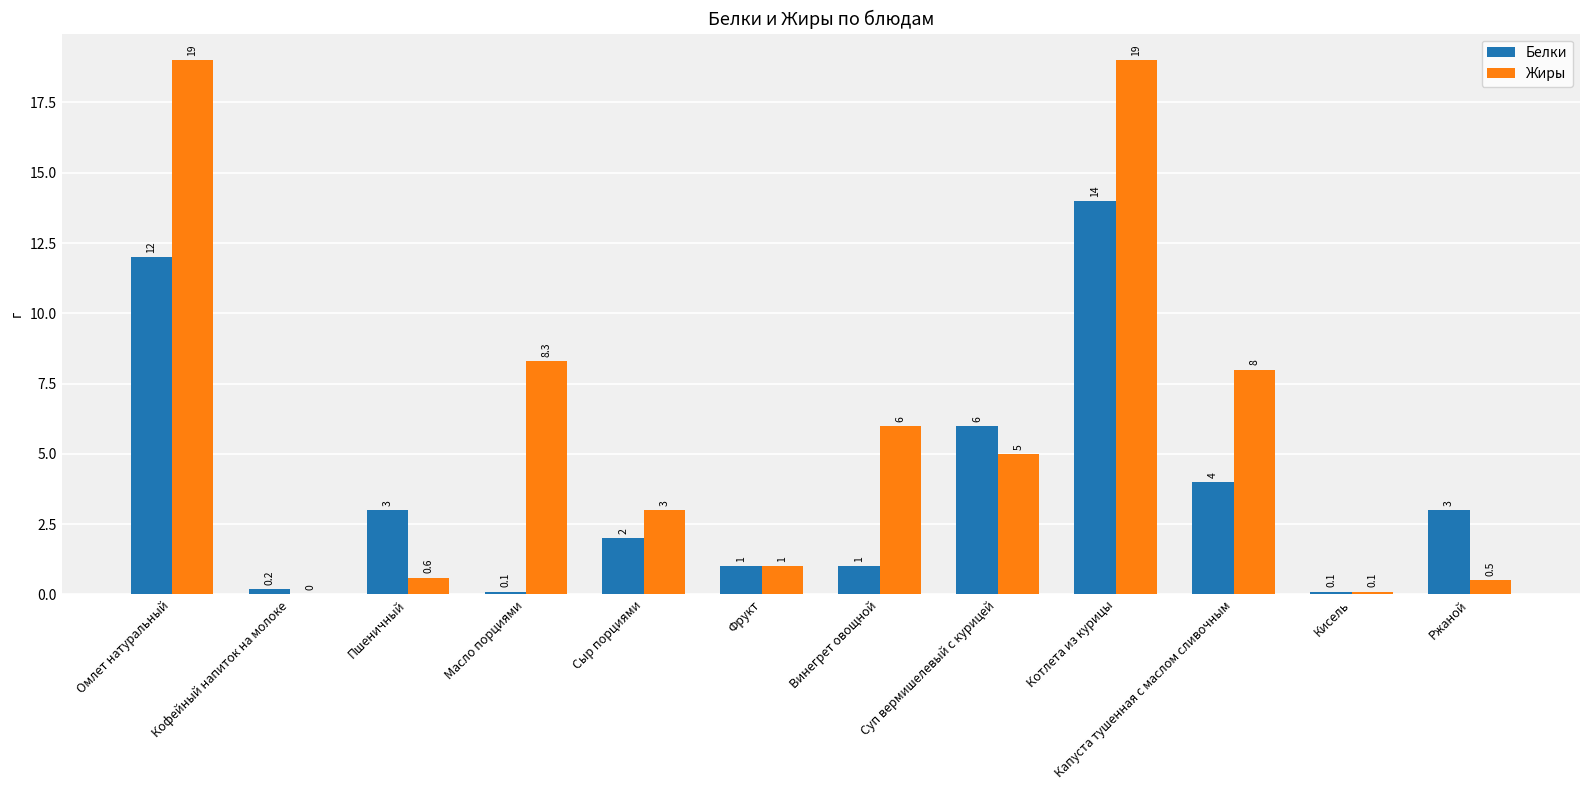

Count the number of data series in this chart.

2